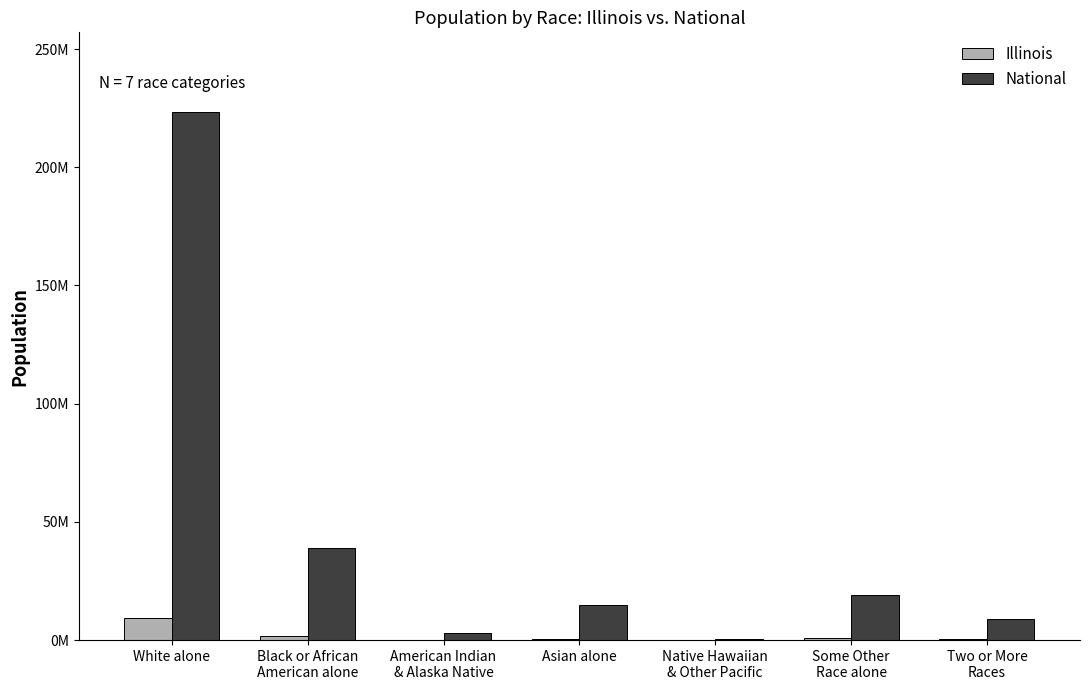

Does the chart contain stacked bars?

No